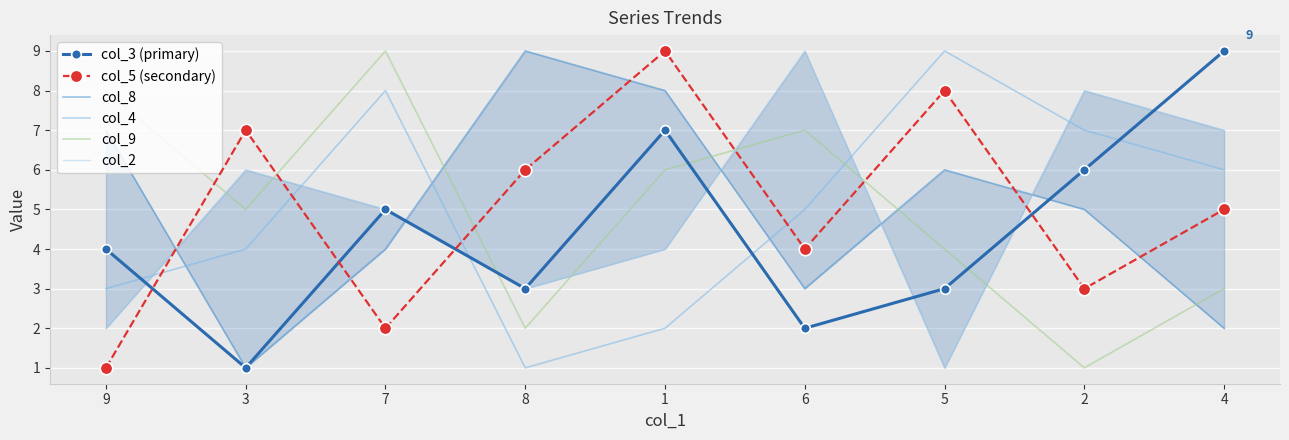

Which series has the largest range (max minus min)?

col_3 (primary)